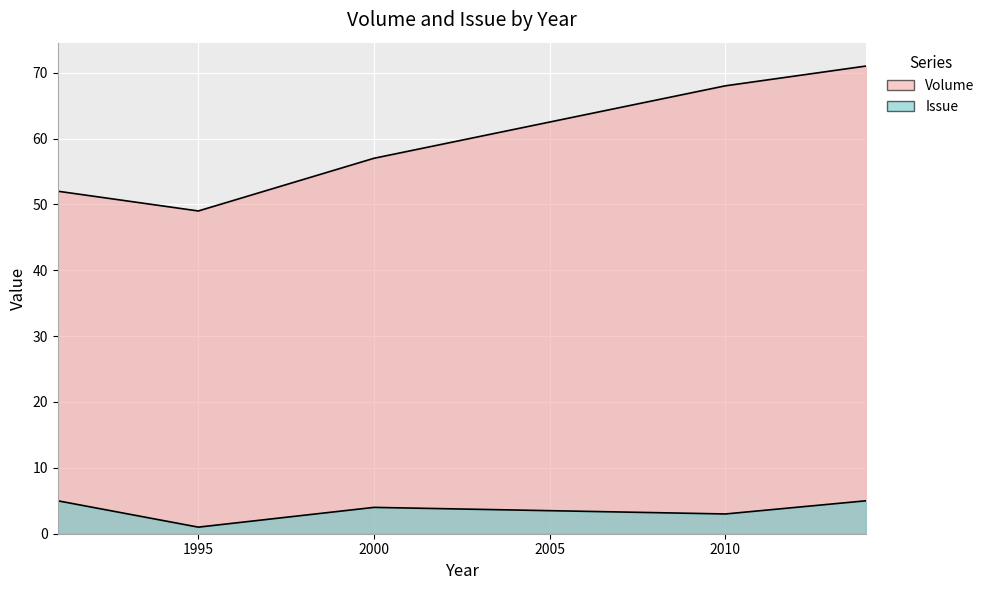

Count the Volume values in the range 52 to 68.

3